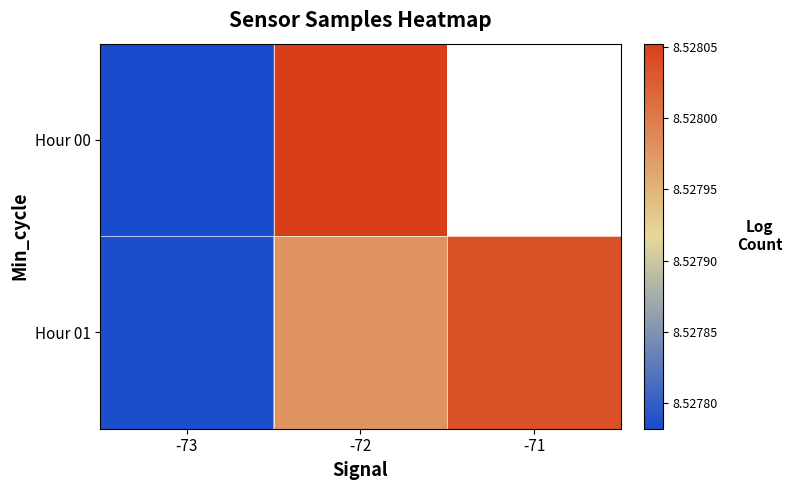

Is the value of Hour 00 at -73 greater than the value of Hour 01 at -72?

No